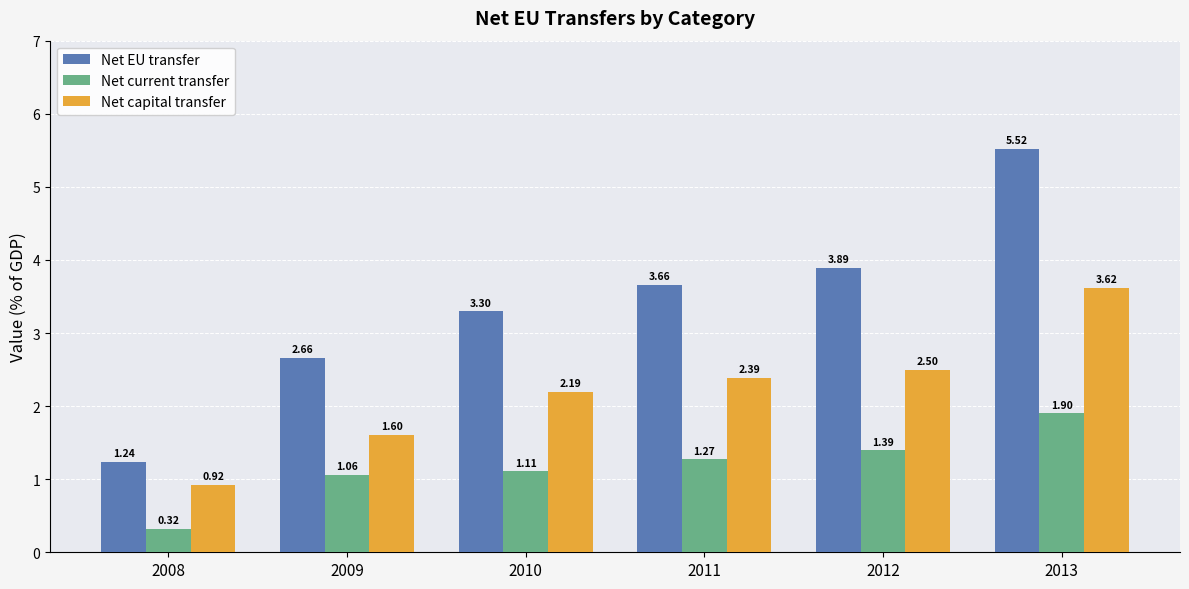

What is the value of the Net capital transfer bar at the 5th from the left?

2.5